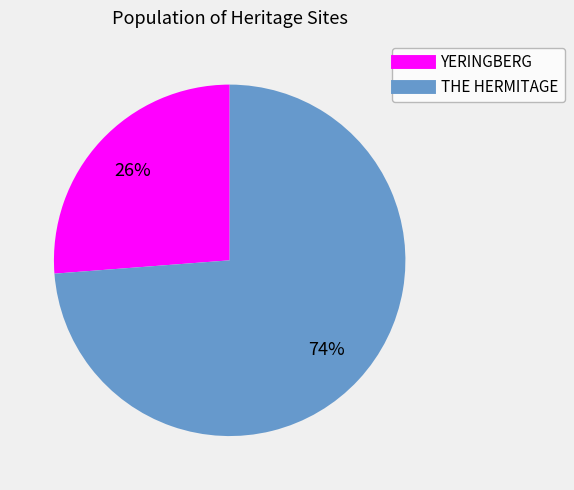

What is the smallest slice in the pie chart?

YERINGBERG